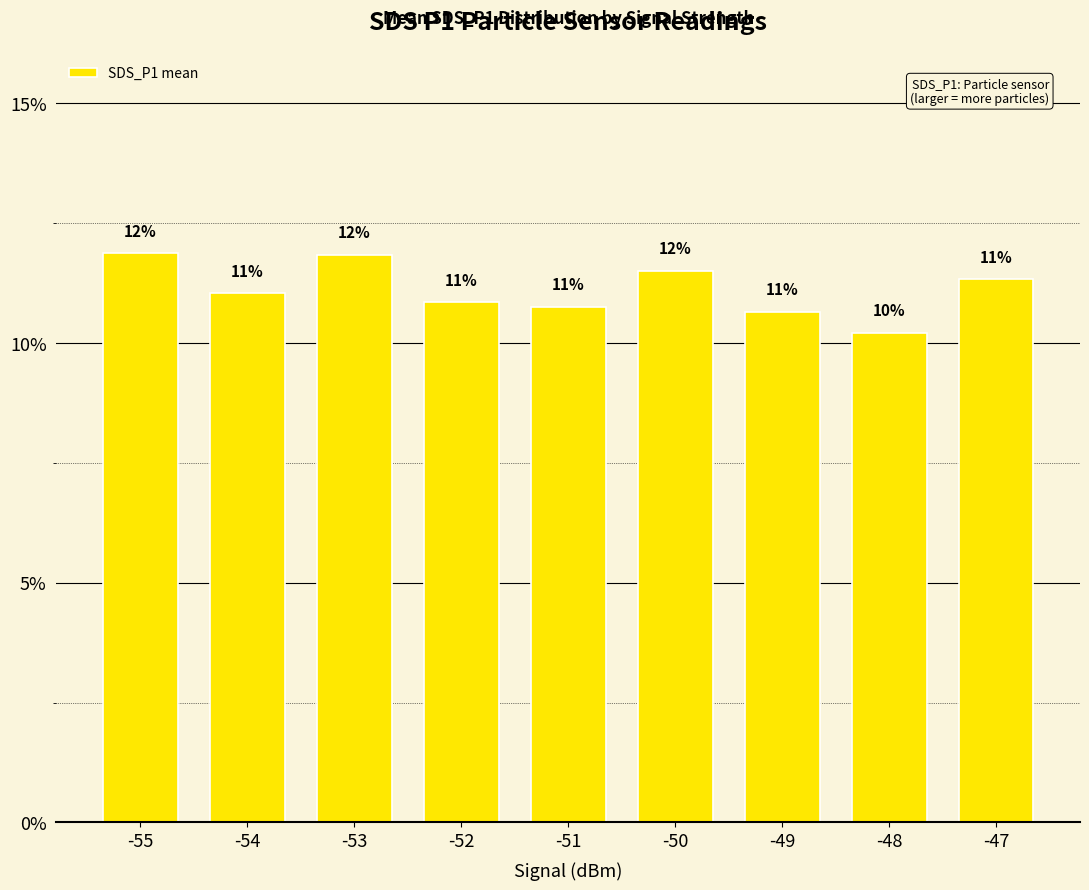

Which has a higher value, -54 or -48?

-54